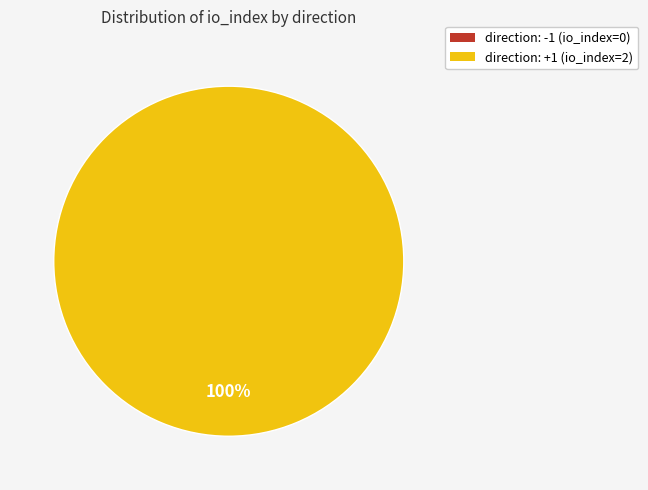

The direction: +1 (io_index=2) slice represents 100% of the pie. True or false?

True